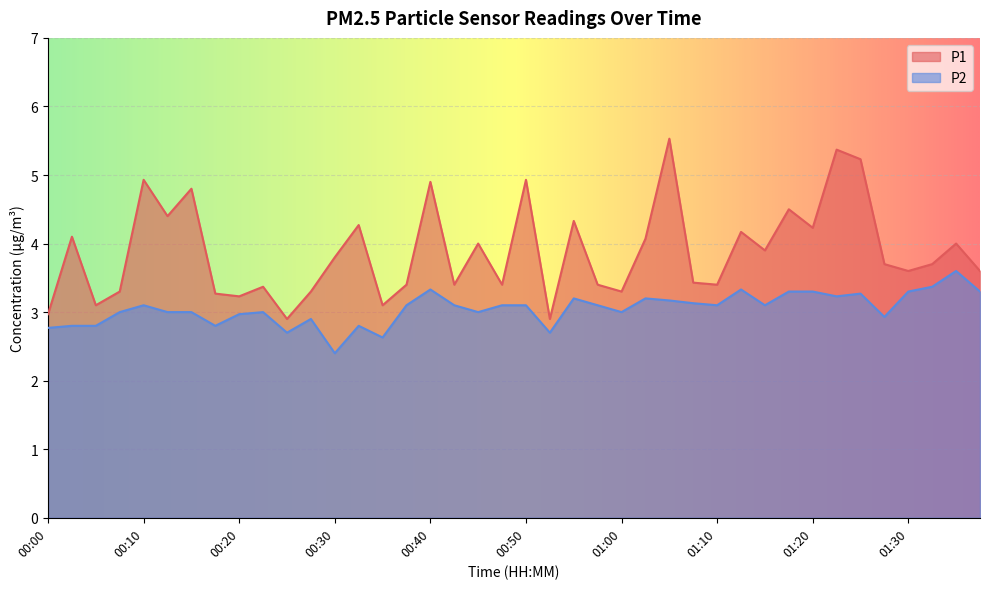

How many data points in P1 are less than 3?

3